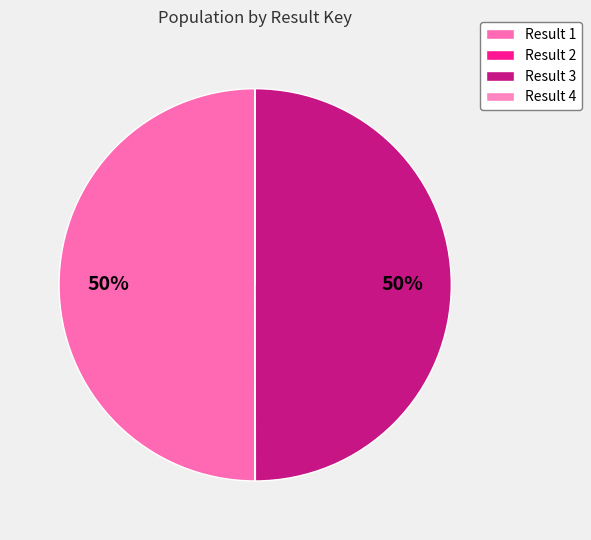

How many segments does this pie chart have?

4